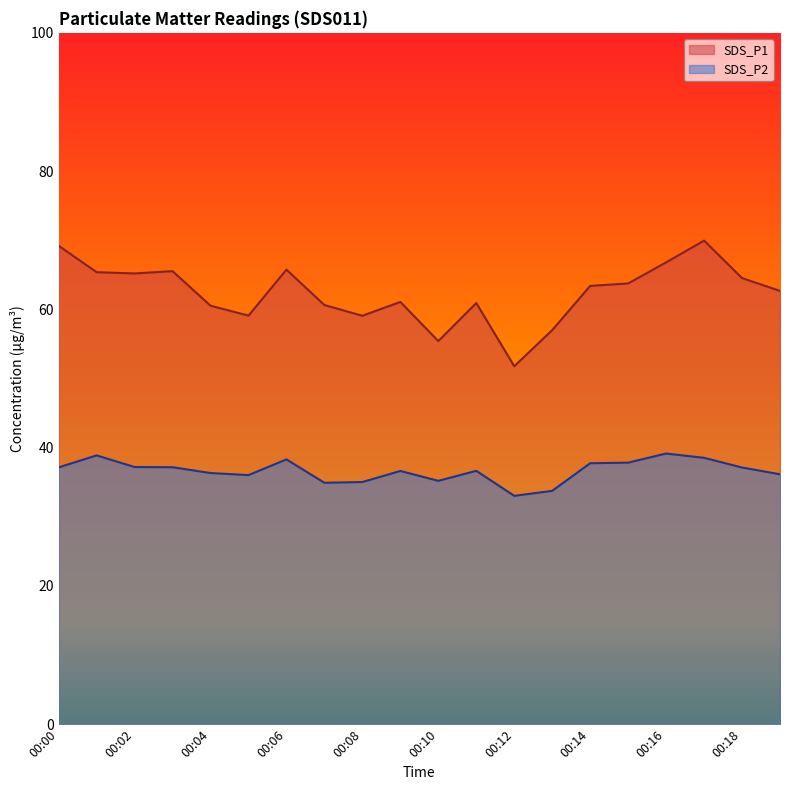

Does the chart have visible grid lines?

No